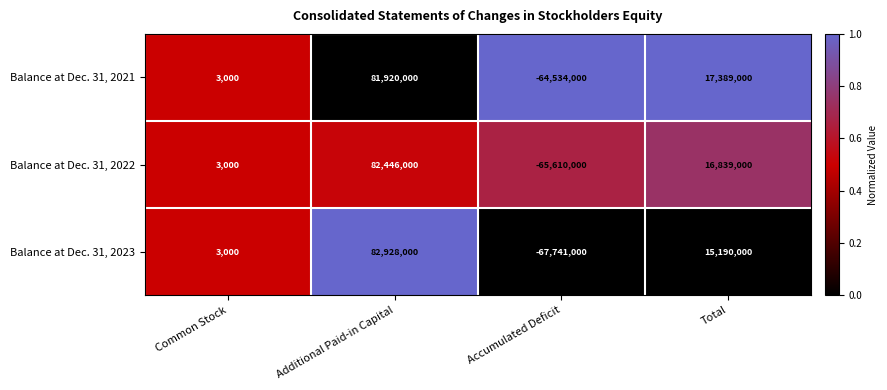

Which series has the largest total across all categories?

Balance at Dec. 31, 2021